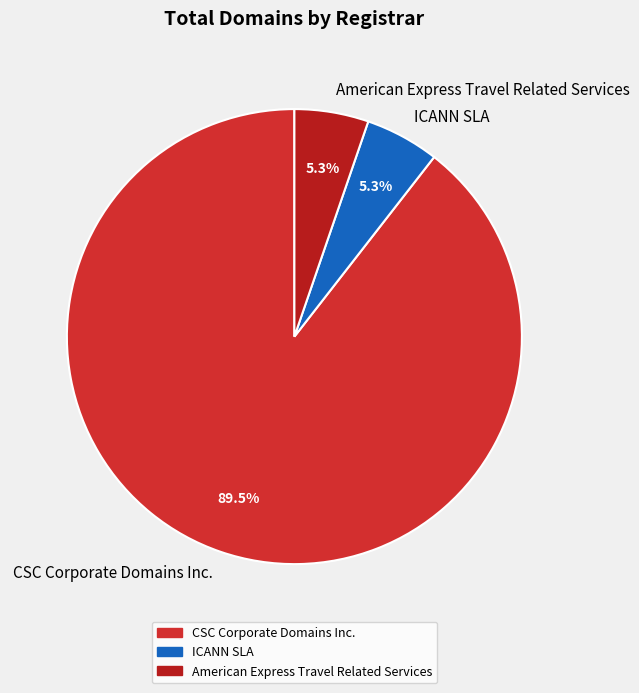

Count the number of slices in the pie.

3